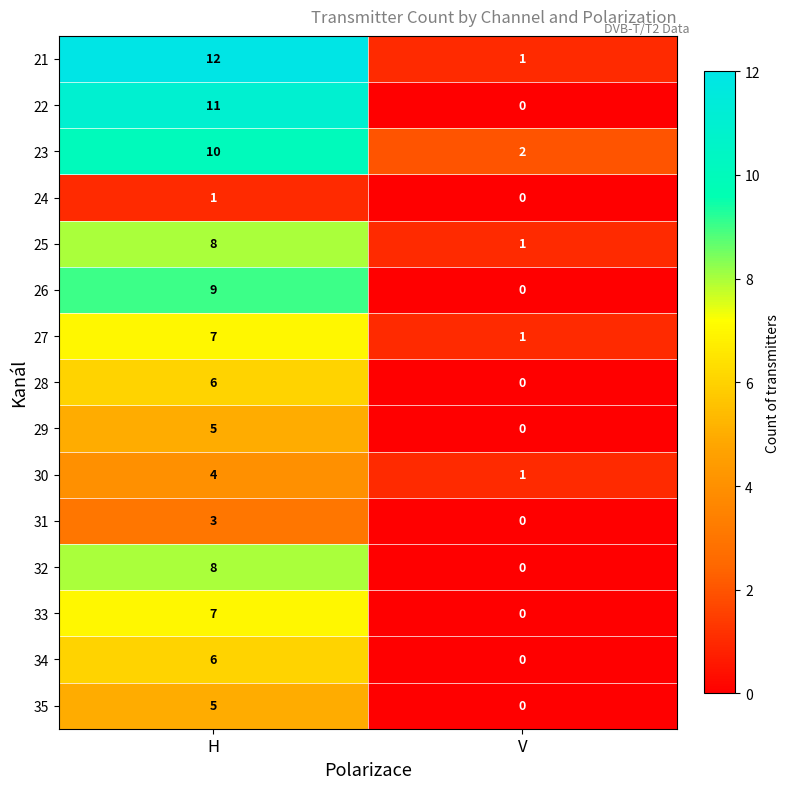

Which series has the largest total across all categories?

21